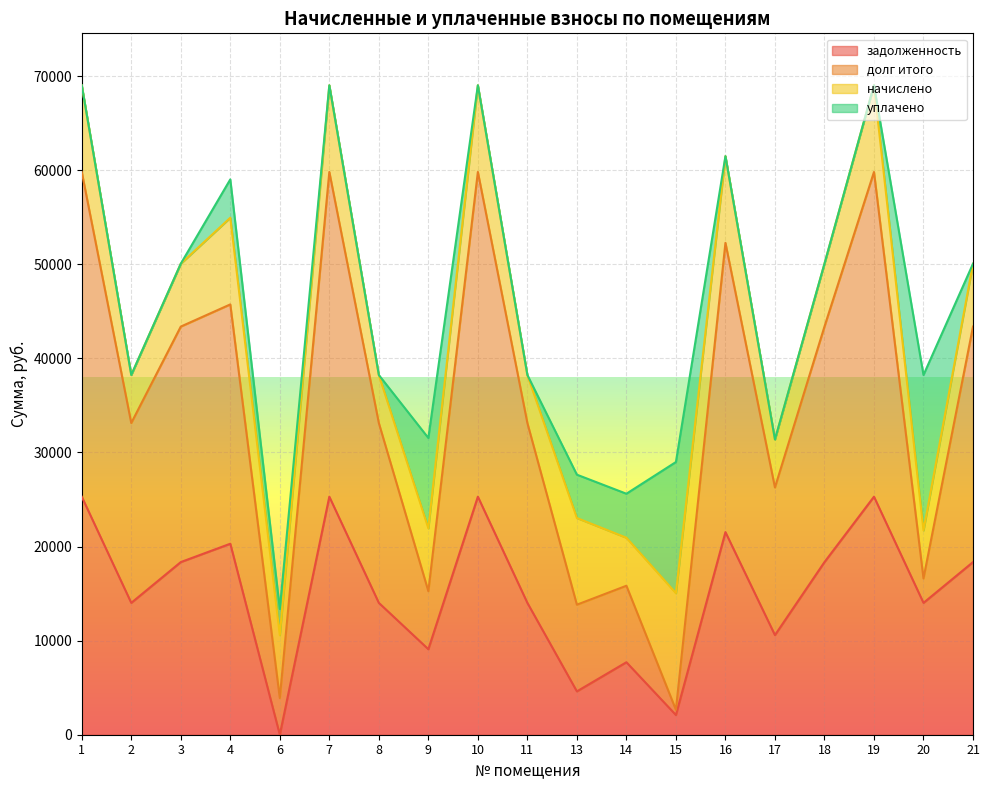

True or false: задолженность has a value of 7703.0 at 14.

True